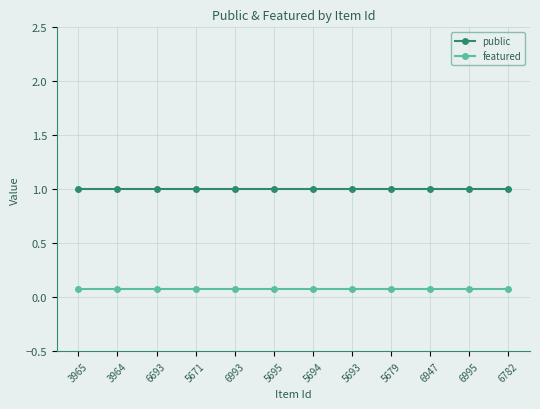

At how many categories does at least one series exceed 0?

12